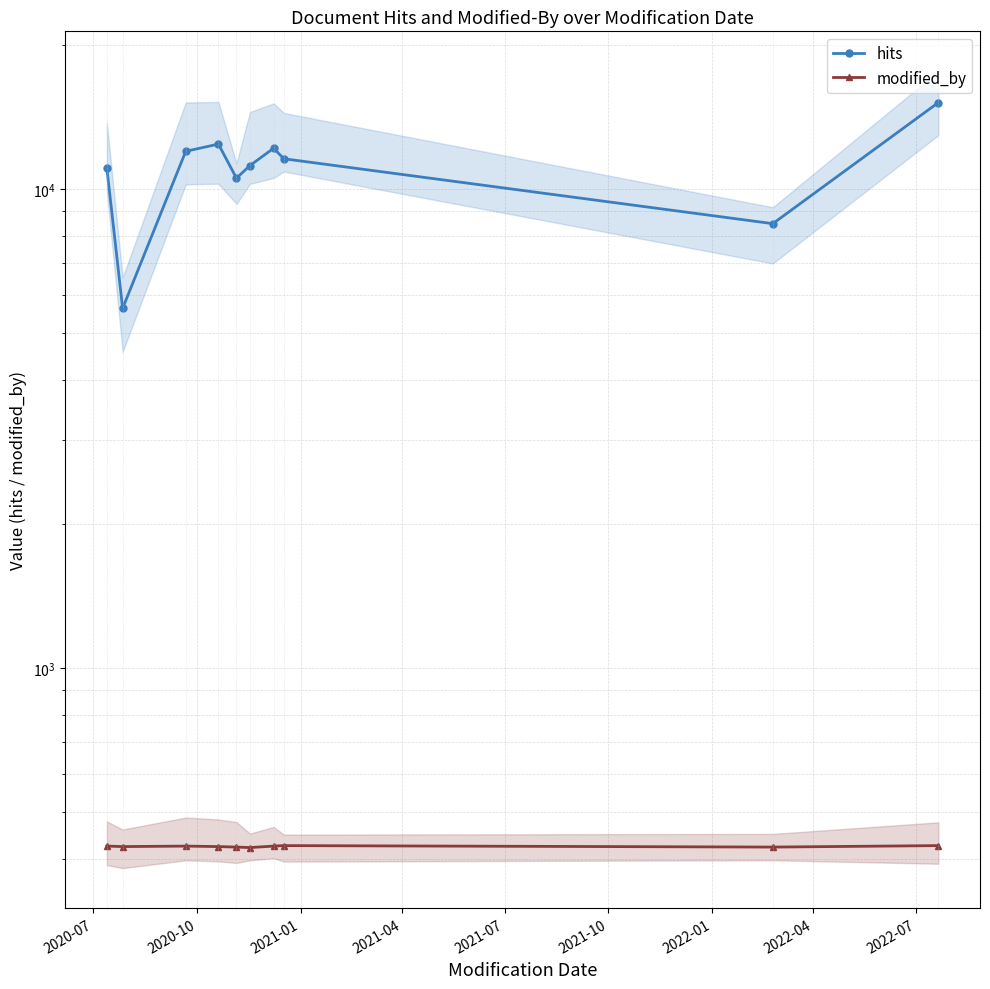

What is the spread (max minus min) of values at 2021-07?

10118